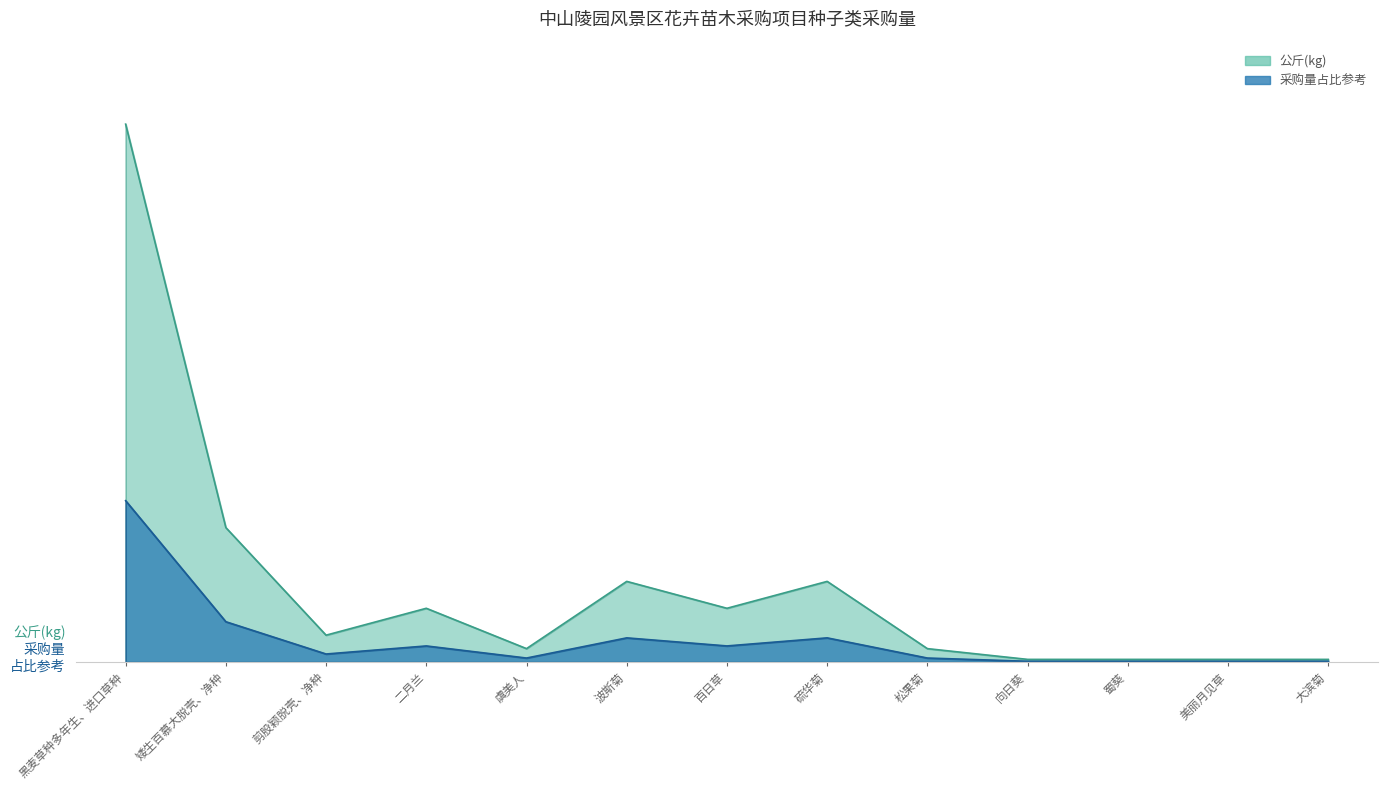

True or false: the data has more than 2 interior local peaks.

True